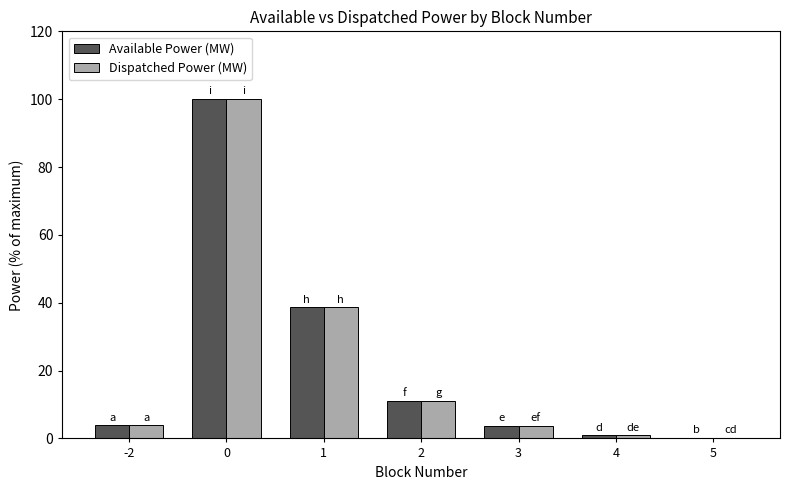

The Dispatched Power (MW) series shows 0.2 at 5. True or false?

True